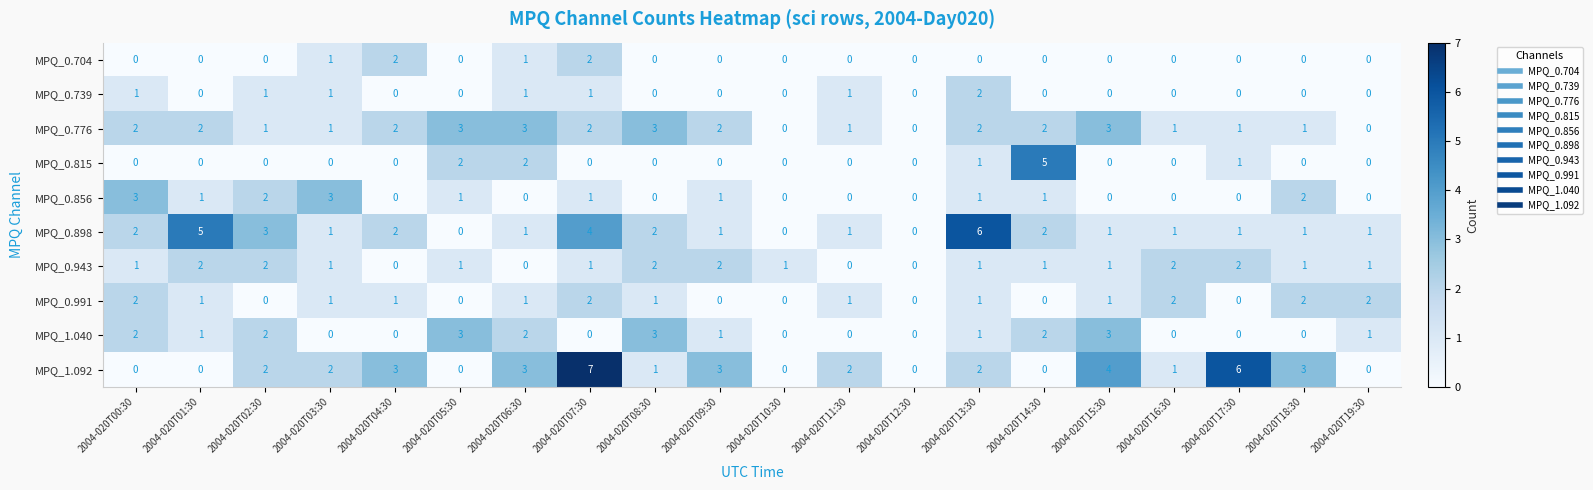

Count the number of data series in this chart.

10